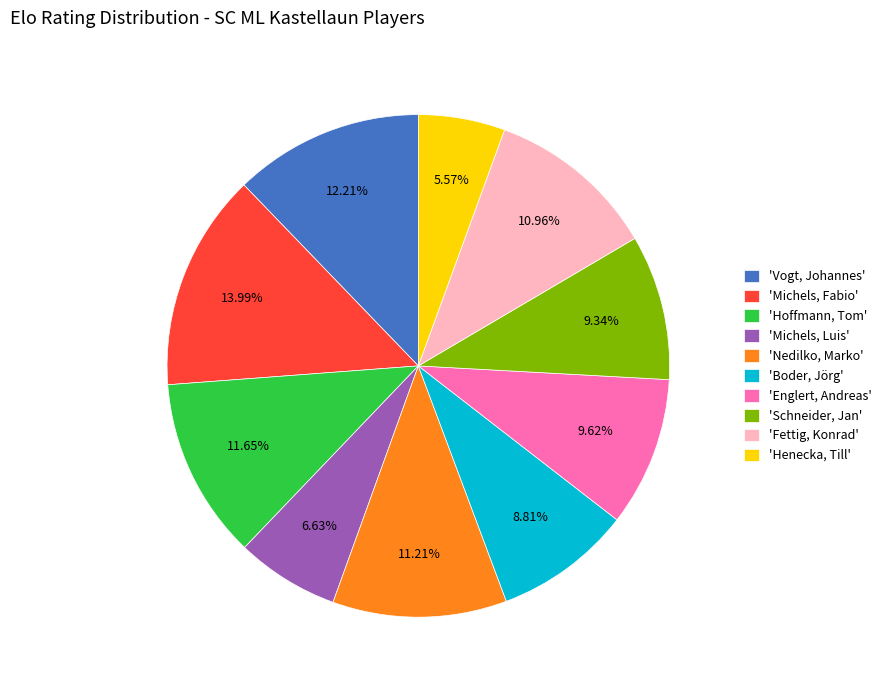

Combined, do 'Nedilko, Marko' and 'Henecka, Till' account for over 50%?

No